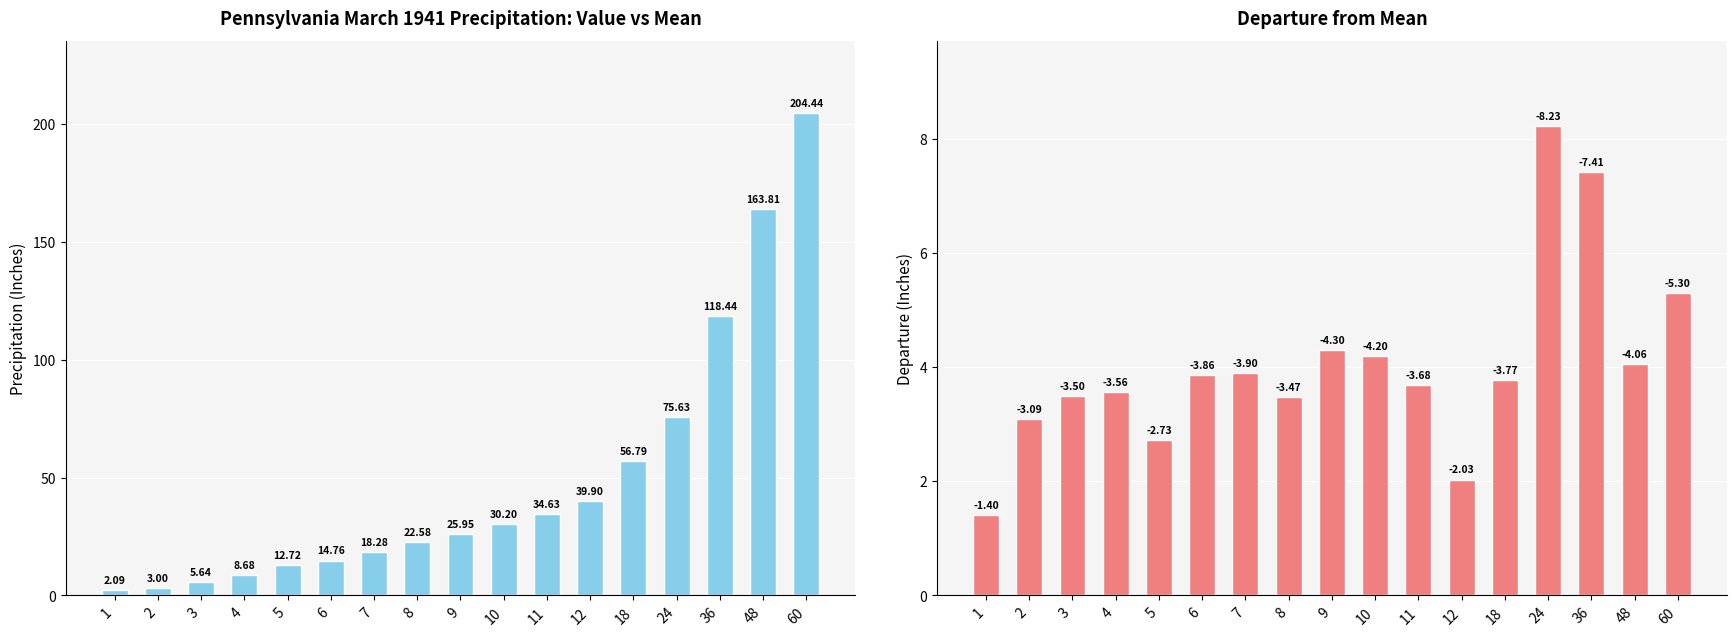

What is the average value of the Departure series?

4.0